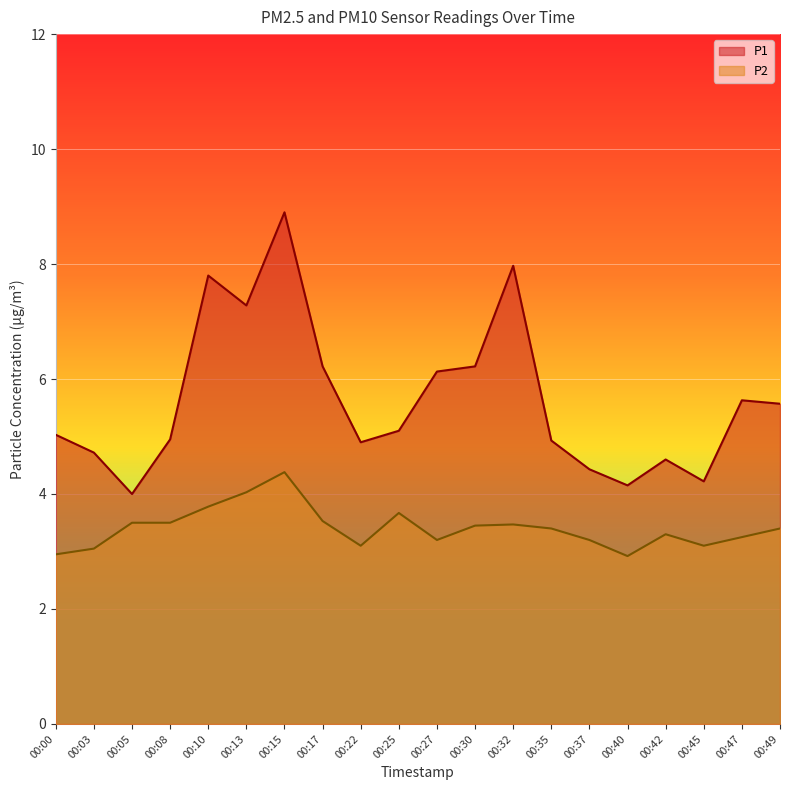

What is the spread (max minus min) of values at 00:15?

4.5